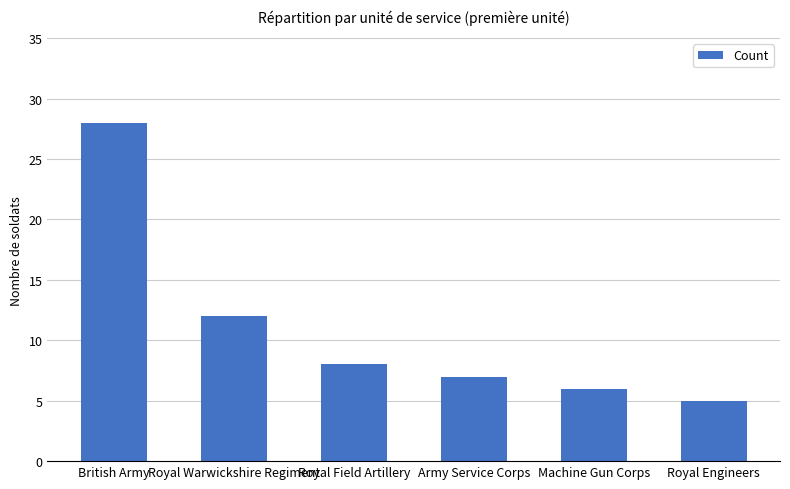

Rank the categories by value from lowest to highest.

Royal Engineers, Machine Gun Corps, Army Service Corps, Royal Field Artillery, Royal Warwickshire Regiment, British Army